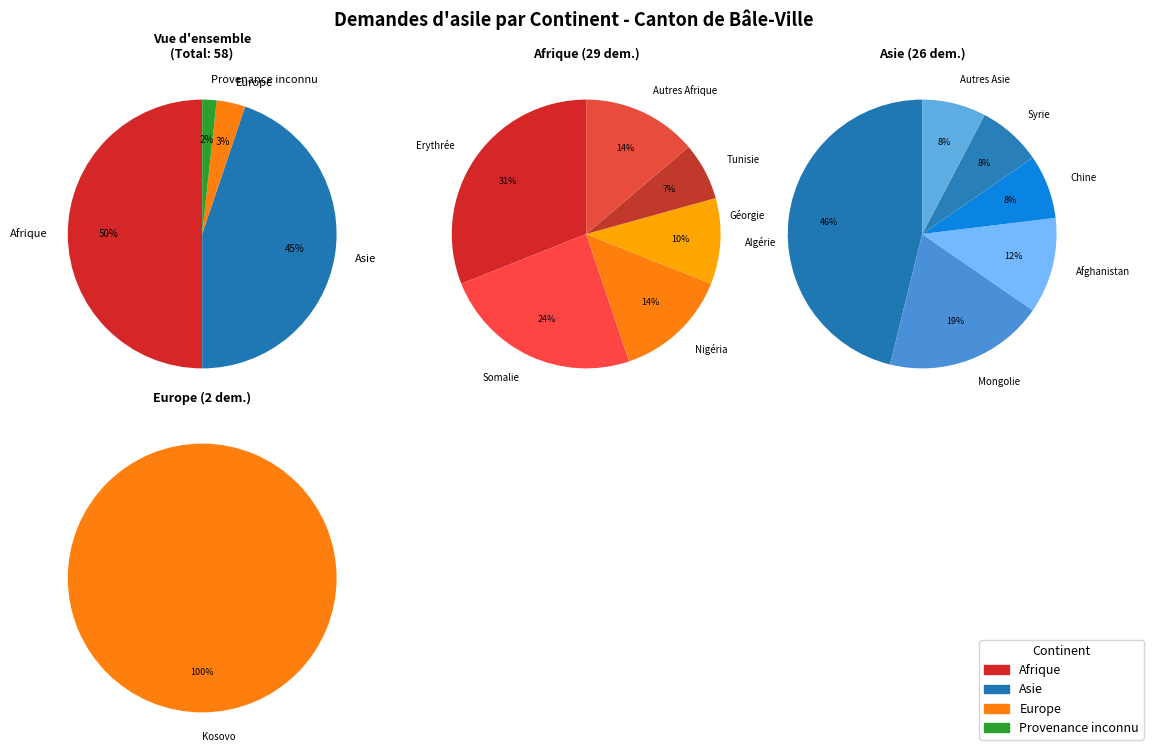

How many slices are in this pie chart?

6